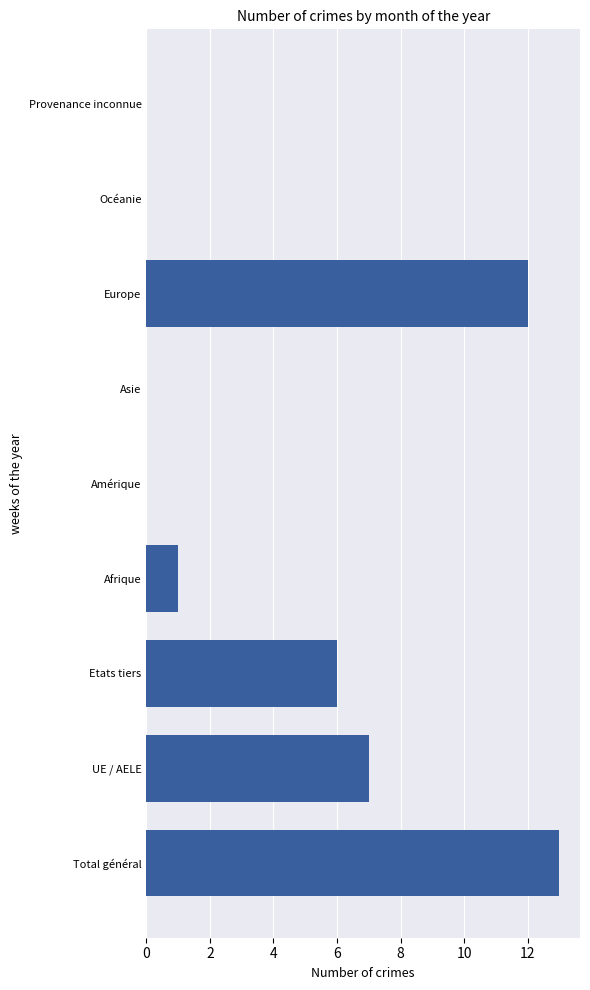

What is the sum of all values?

39